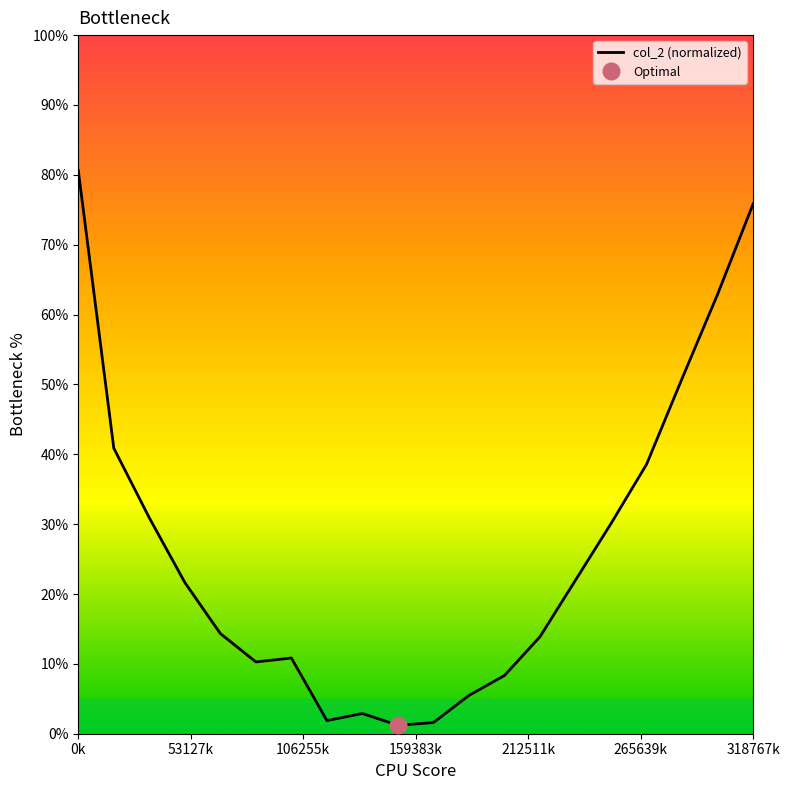

What is the highest value of the col_2 (normalized) series?

80.6